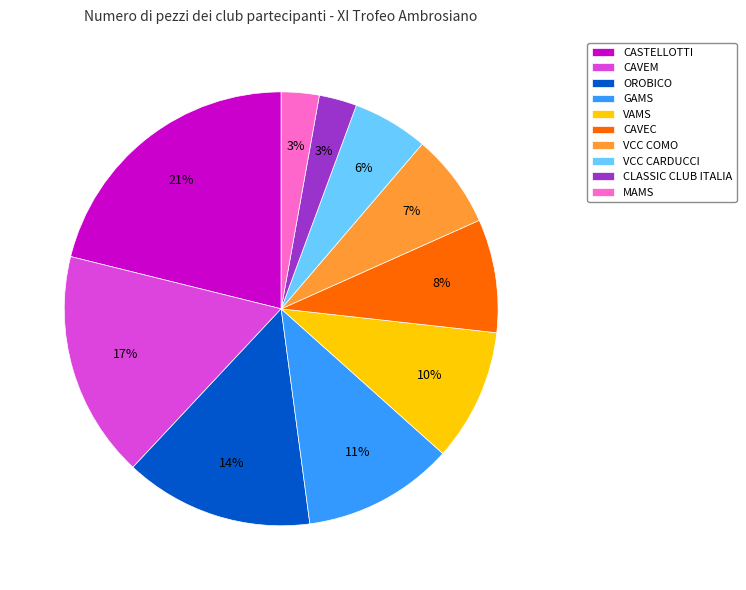

Is MAMS the majority of the pie?

No